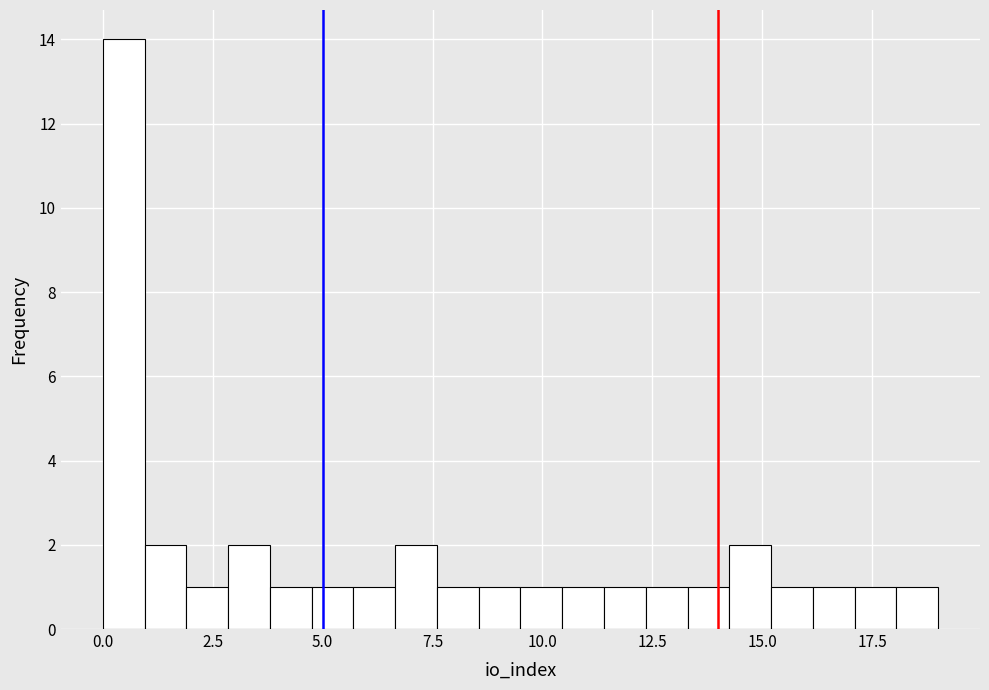

Read against the x-axis, roughly where is the centre of the tallest bar?

0.5